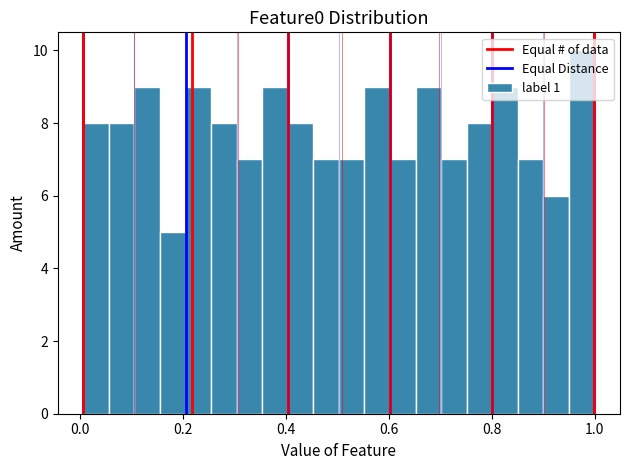

Read against the x-axis, roughly where is the centre of the tallest bar?

0.98